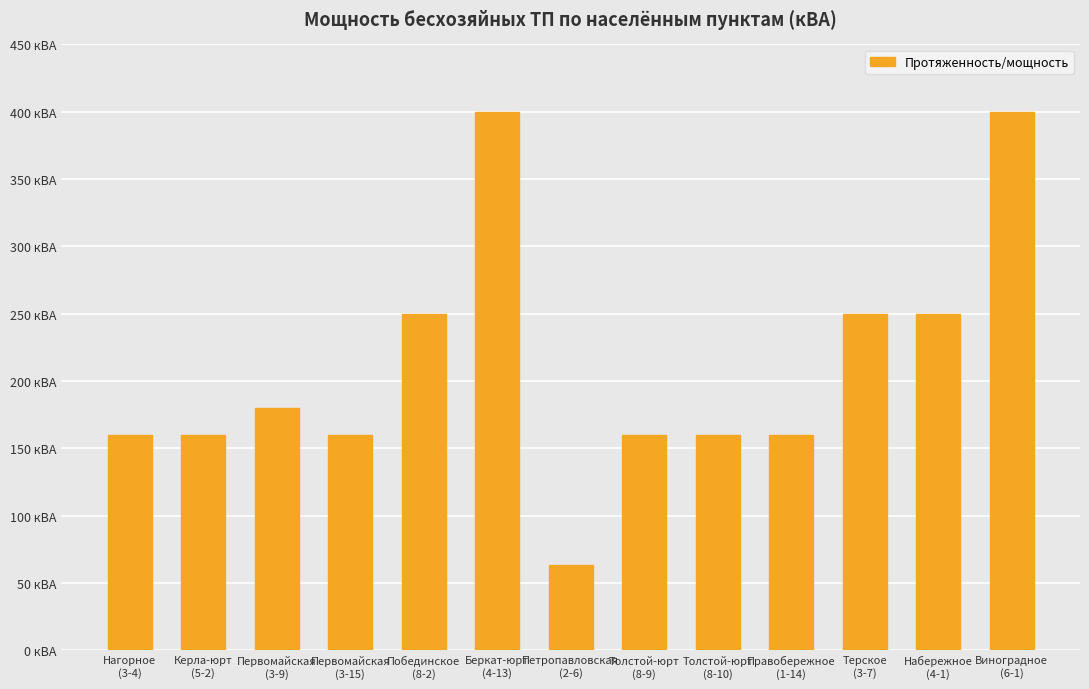

Does the chart contain any negative values?

No